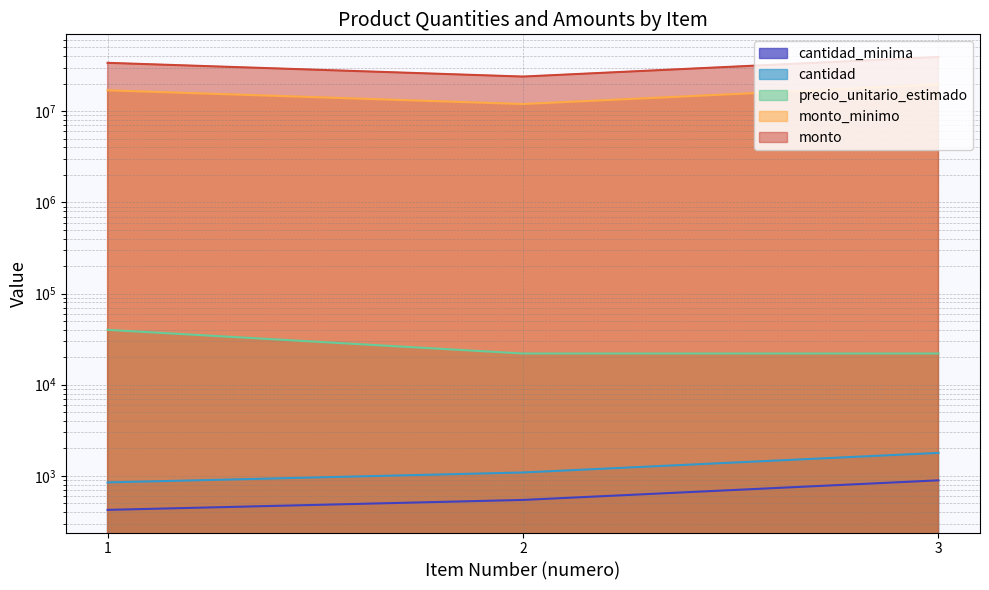

What is the minimum value shown in the chart?

424